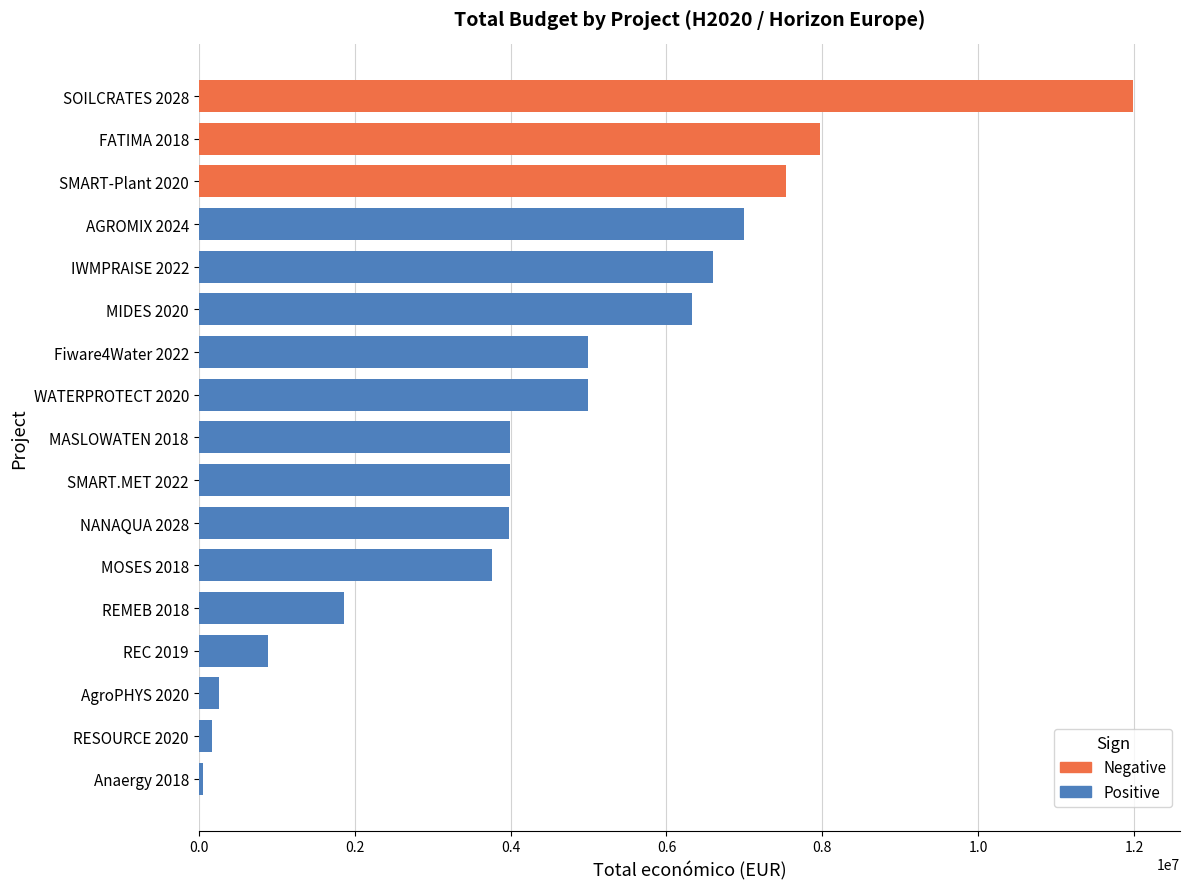

Is it true that the value at Fiware4Water 2022 is 4997945?

True